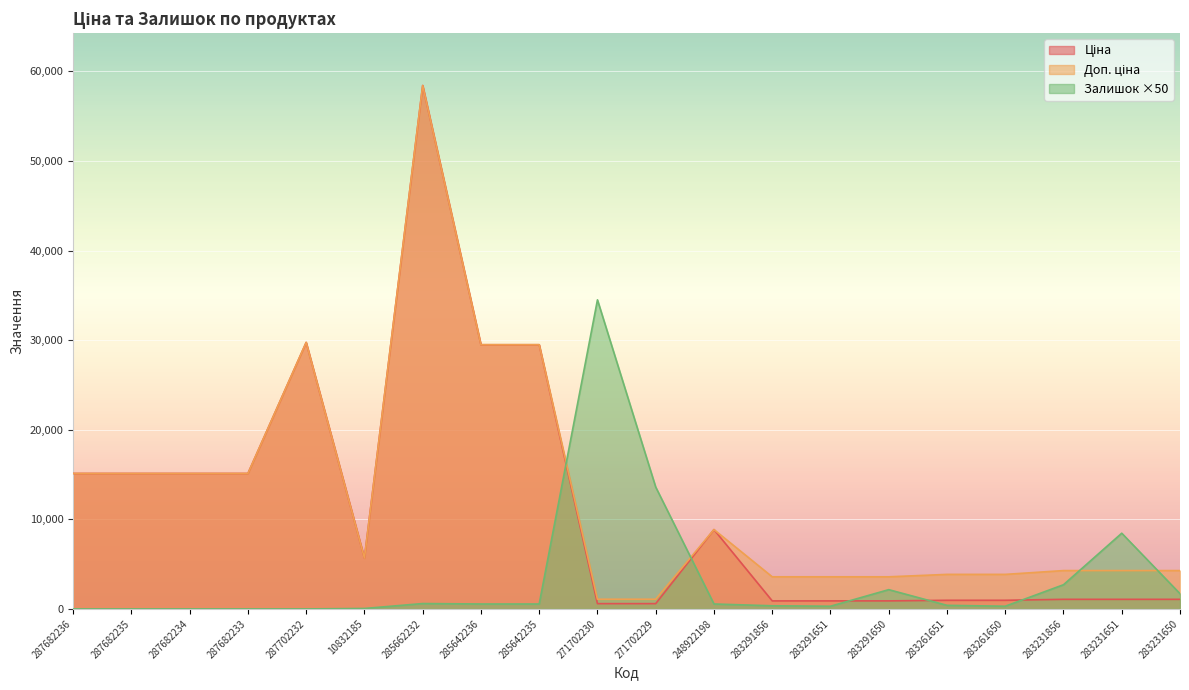

What is the minimum value for Доп. ціна?

1081.7